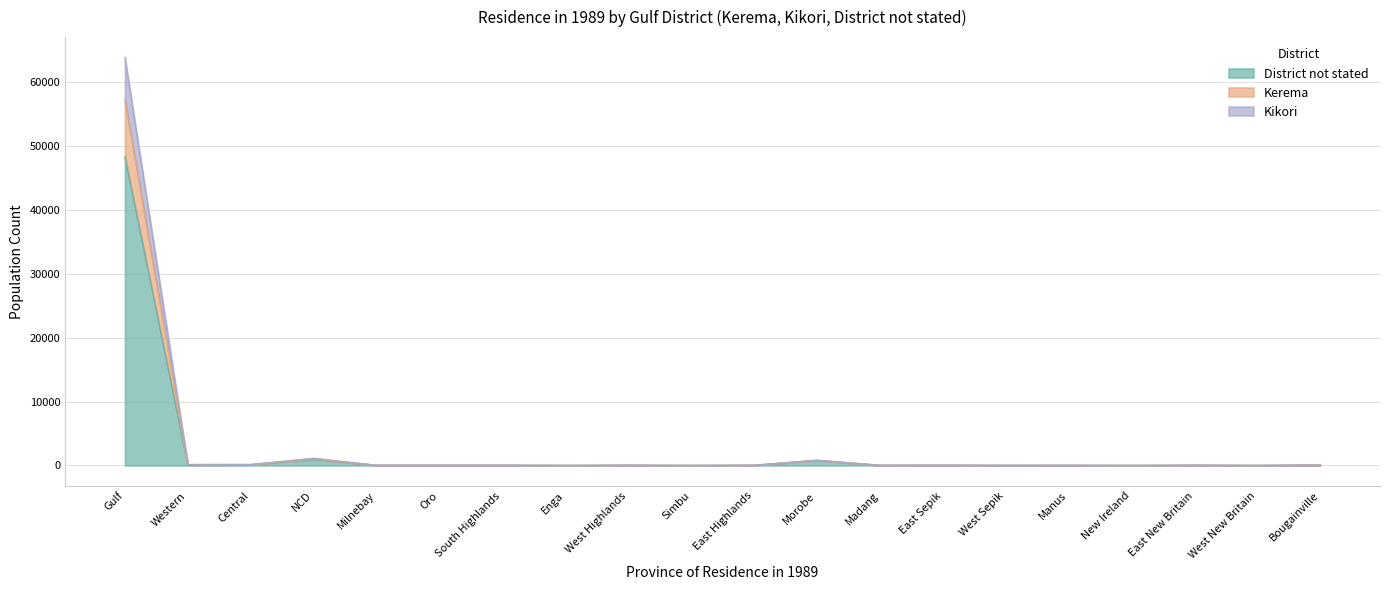

What is the difference between the Kerema values at Madang and NCD?

1102